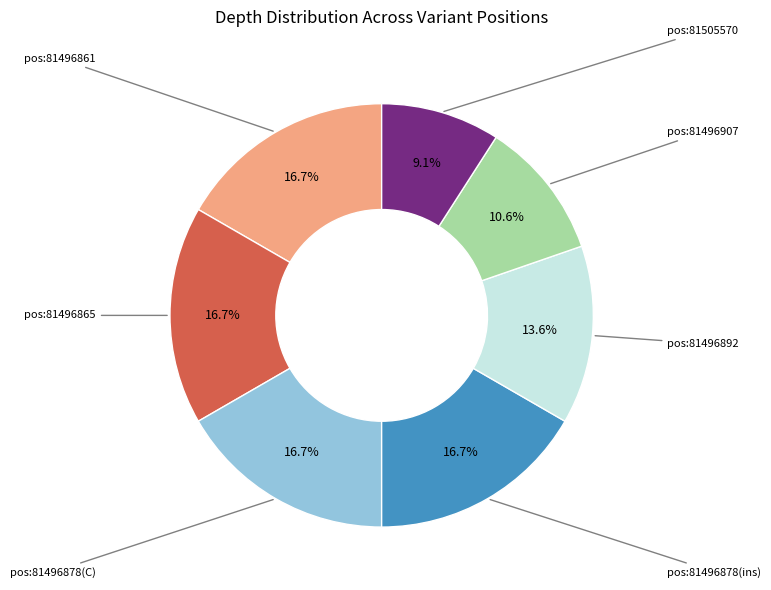

Is there a majority slice in this chart?

No